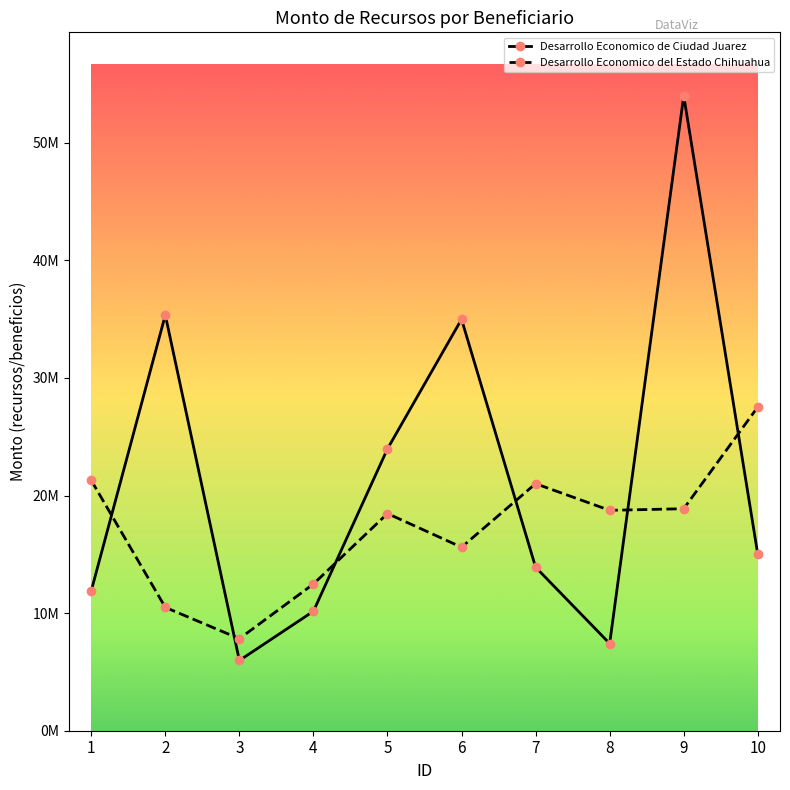

Which series has the largest total across all categories?

Desarrollo Economico de Ciudad Juarez